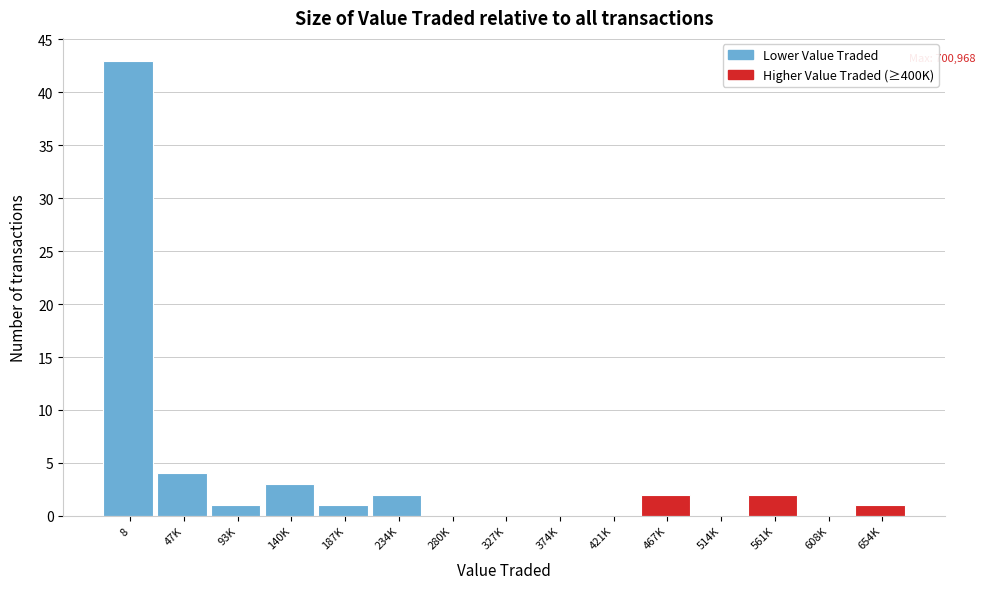

Reading right to left, what are all the values shown in this chart?

654K=1	608K=0	561K=2	514K=0	467K=2	421K=0	374K=0	327K=0	280K=0	234K=2	187K=1	140K=3	93K=1	47K=4	8=43